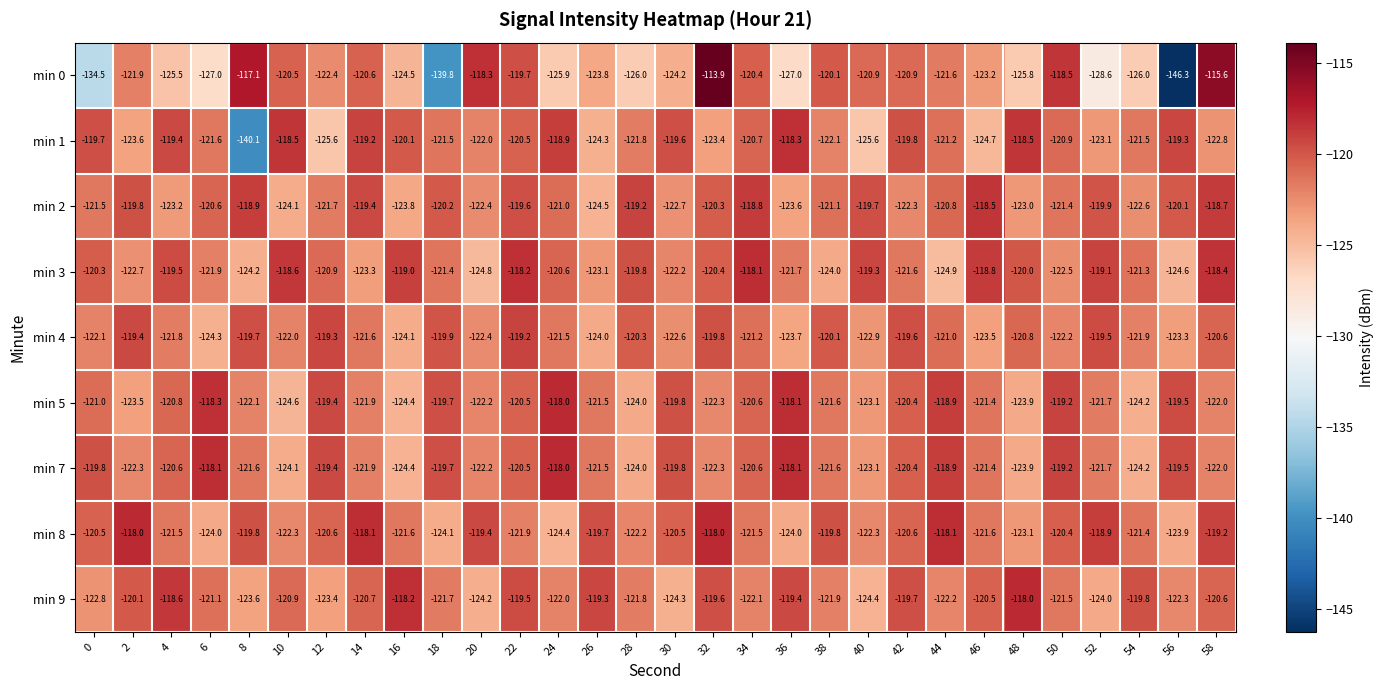

List the labels in order of min 4 value, smallest first.

6, 16, 26, 36, 46, 56, 40, 30, 20, 50, 0, 10, 54, 4, 14, 24, 34, 44, 48, 58, 28, 38, 18, 32, 8, 42, 52, 2, 12, 22